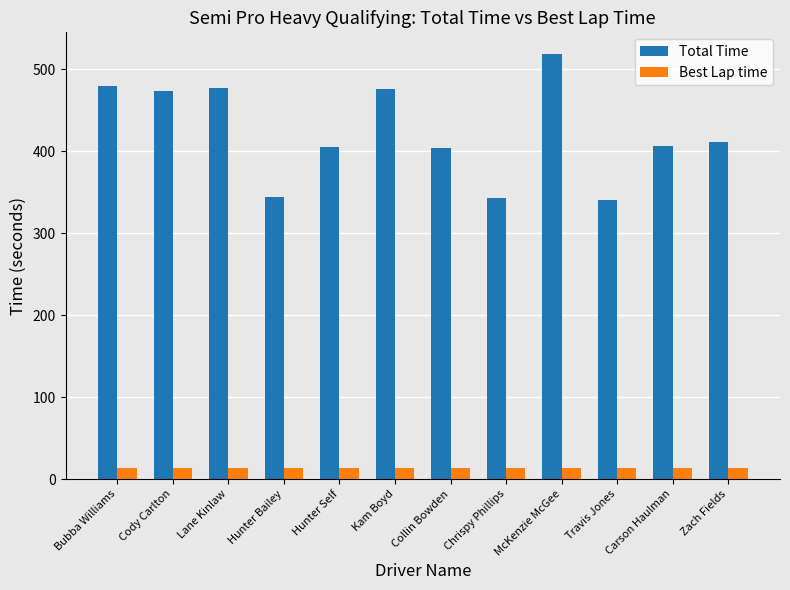

The Total Time series shows 342.5 at Chrispy Phillips. True or false?

True